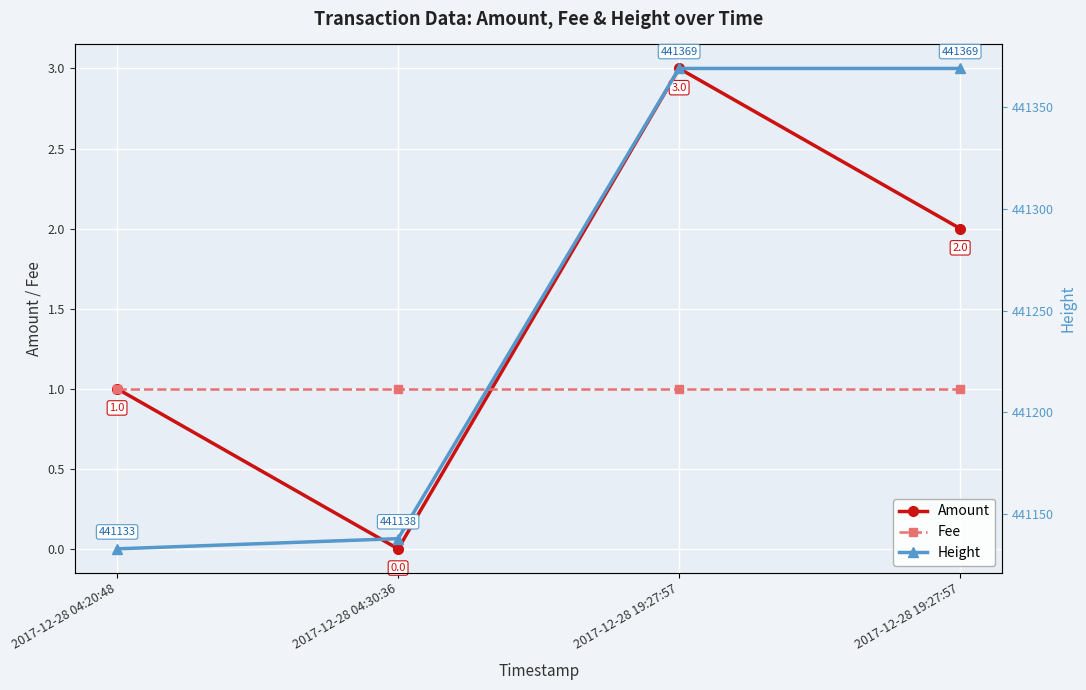

Between which two adjacent categories do Amount and Fee first intersect?

2017-12-28 04:30:36 and 2017-12-28 19:27:57